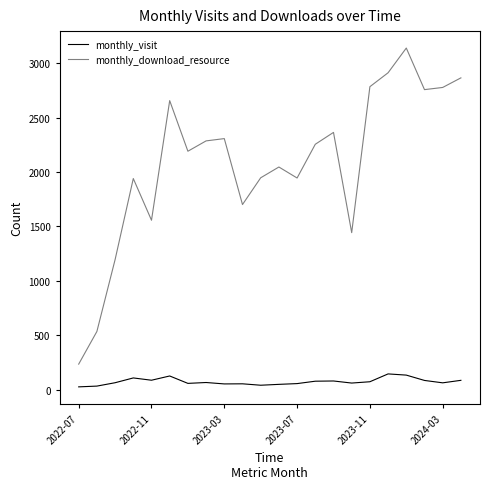

What is the difference between the maximum and minimum values in the monthly_download_resource series?

2904